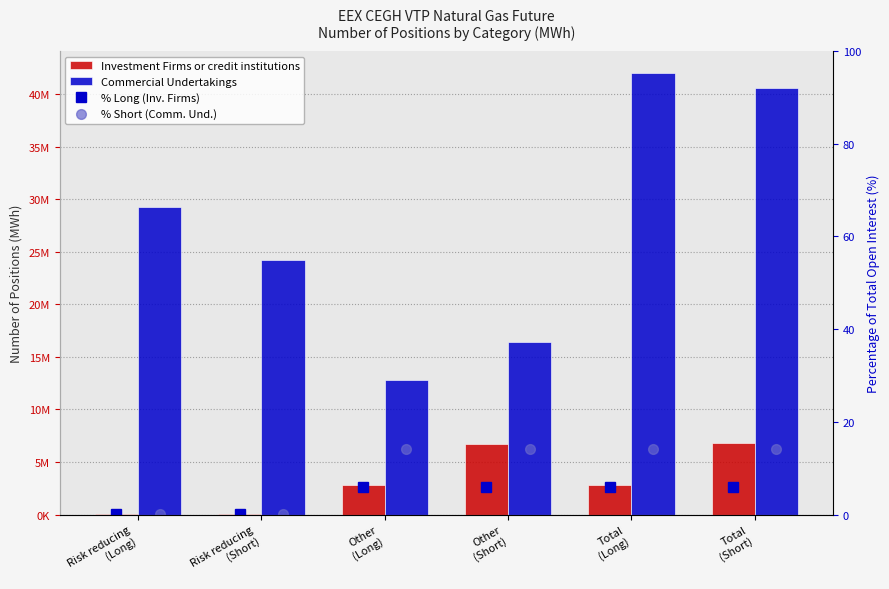

Which has a higher value, Risk reducing
(Short) or Total
(Long)?

Total
(Long)